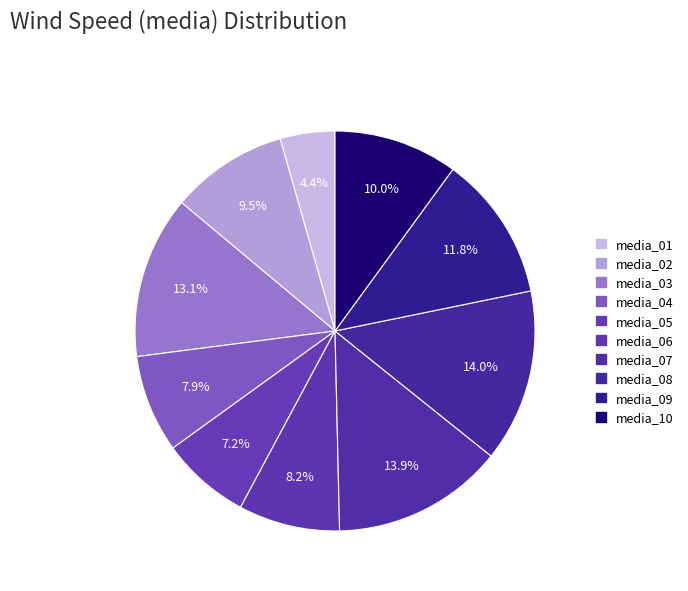

Rank the categories by value from highest to lowest.

media_08, media_07, media_03, media_09, media_10, media_02, media_06, media_04, media_05, media_01